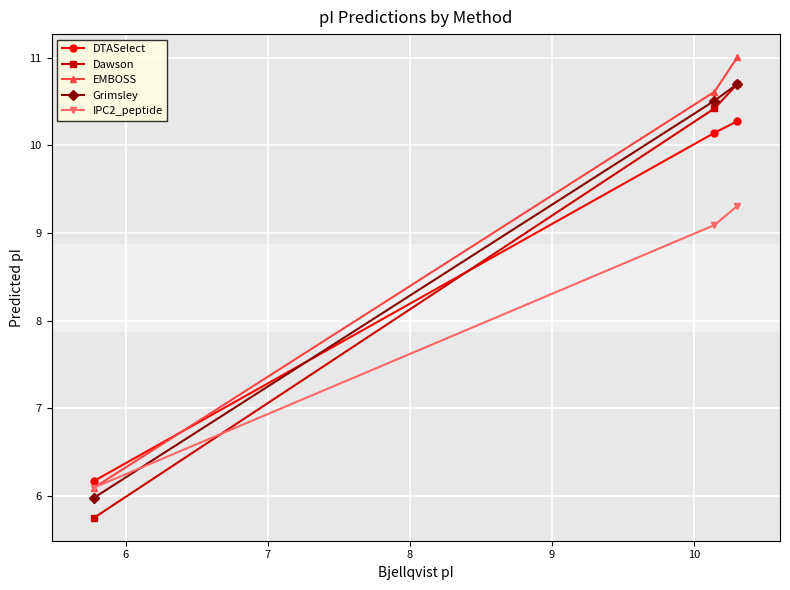

Which series has the widest spread of values?

Dawson